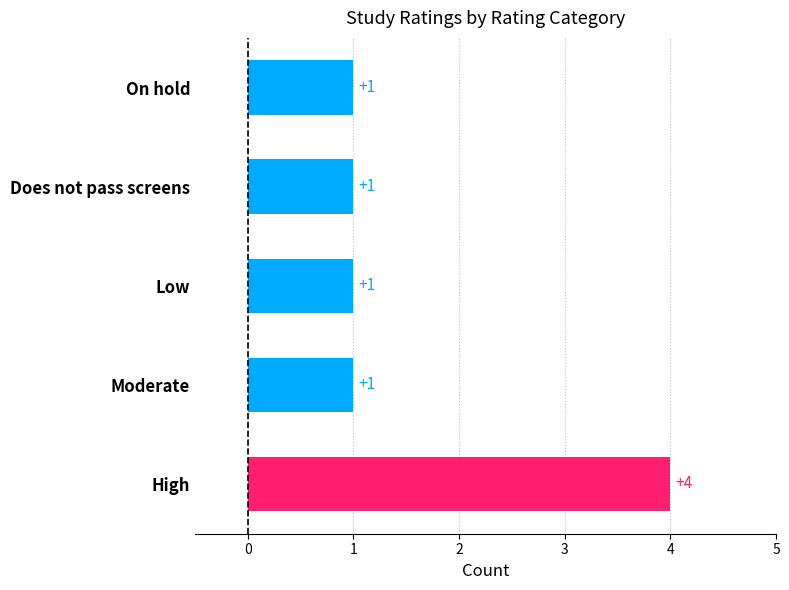

True or false: the data shows 1 at Does not pass screens.

True